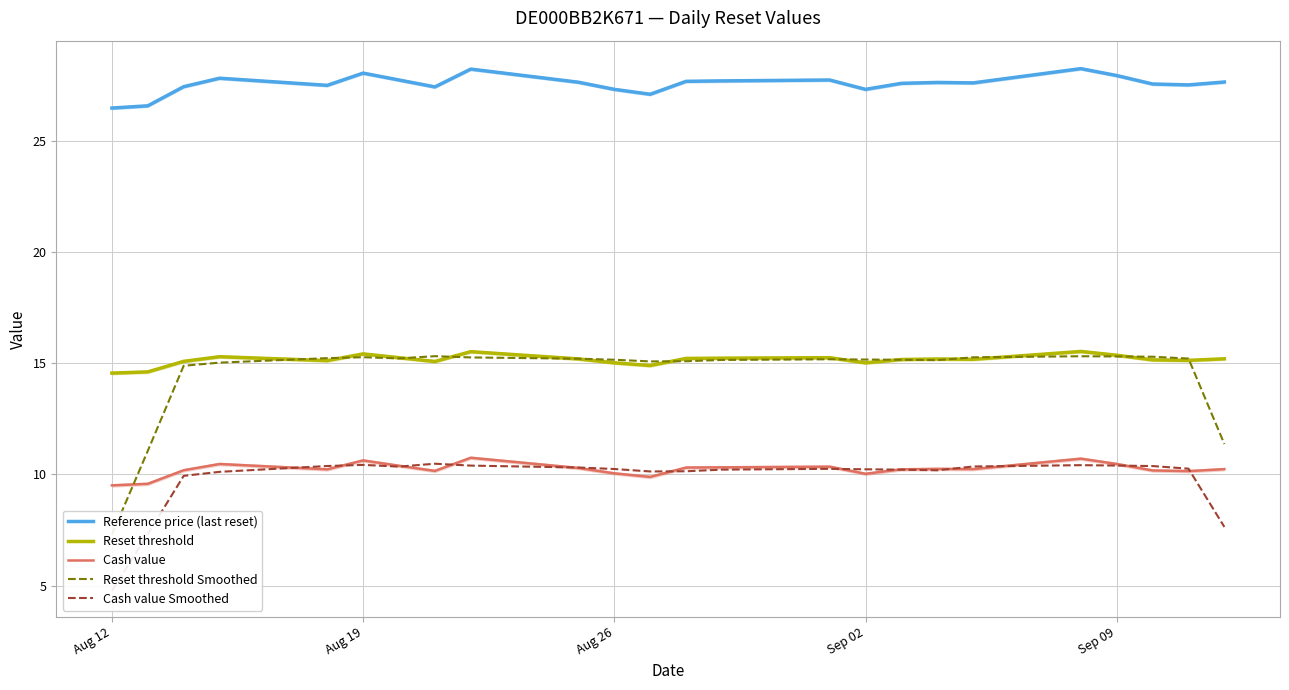

True or false: Reference price (last reset) and Reset threshold cross at least once.

False